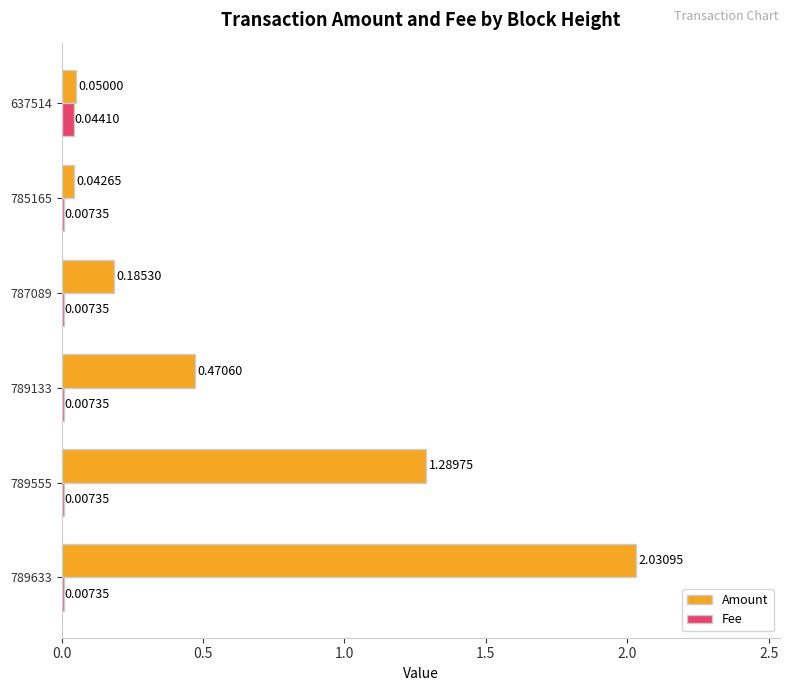

Which series changed the most between 789633 and 789555?

Amount